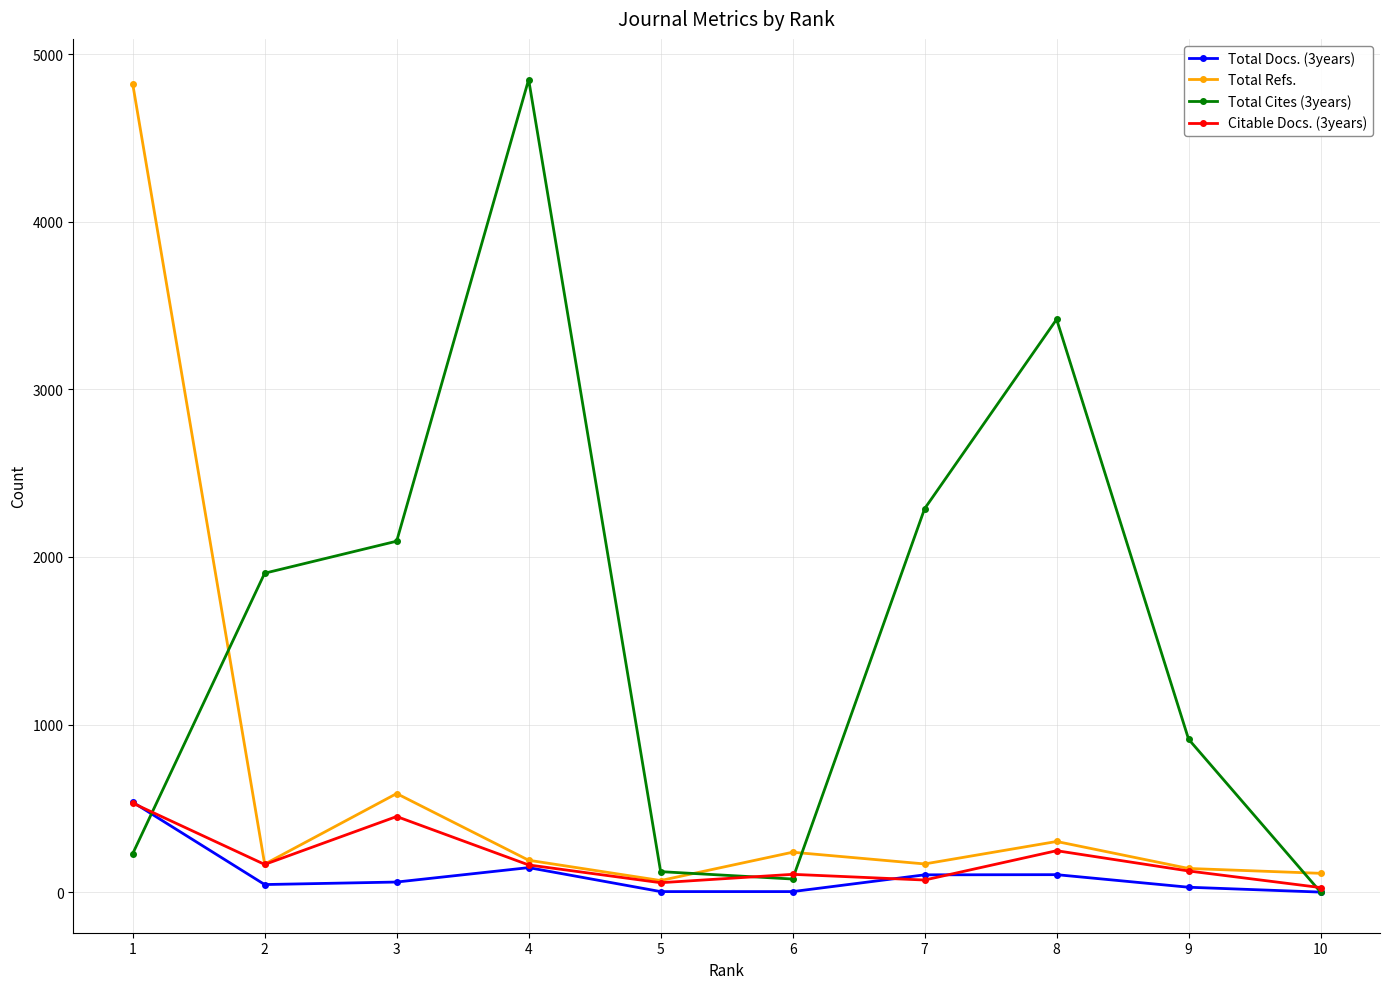

What is the maximum value for Total Refs.?

4824